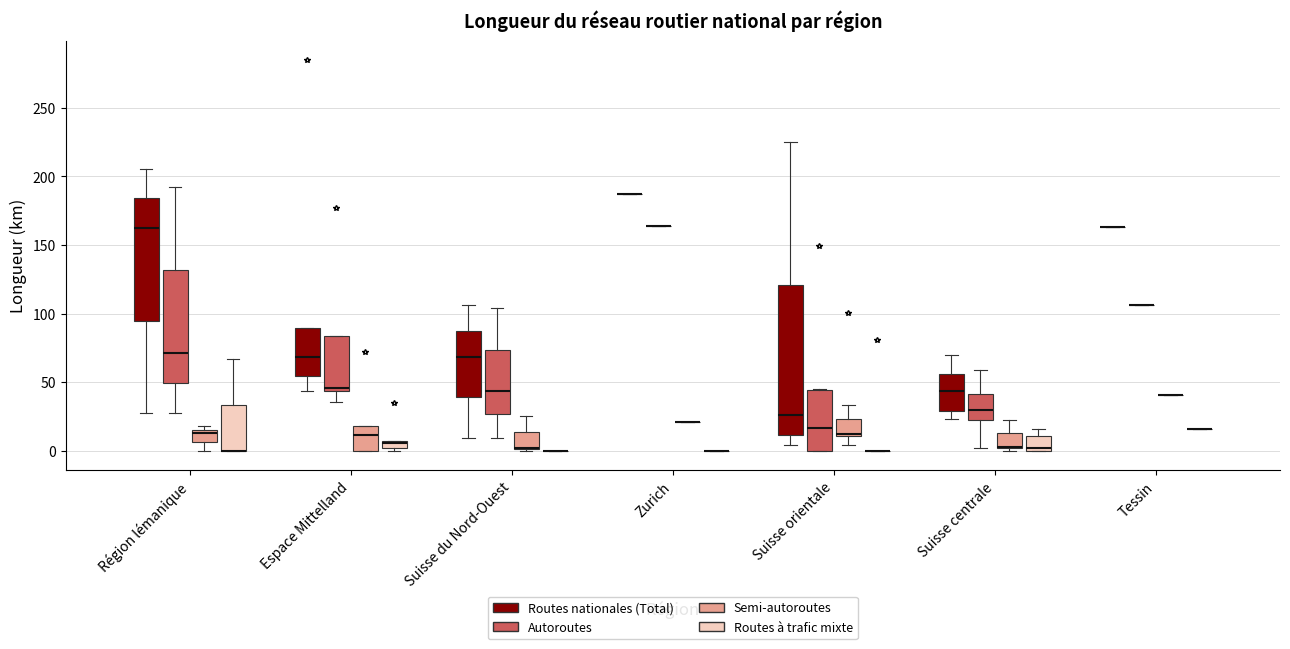

Comparing the boxes themselves (not the whiskers), which one is the tallest?

Suisse orientale (Routes nationales (Total))